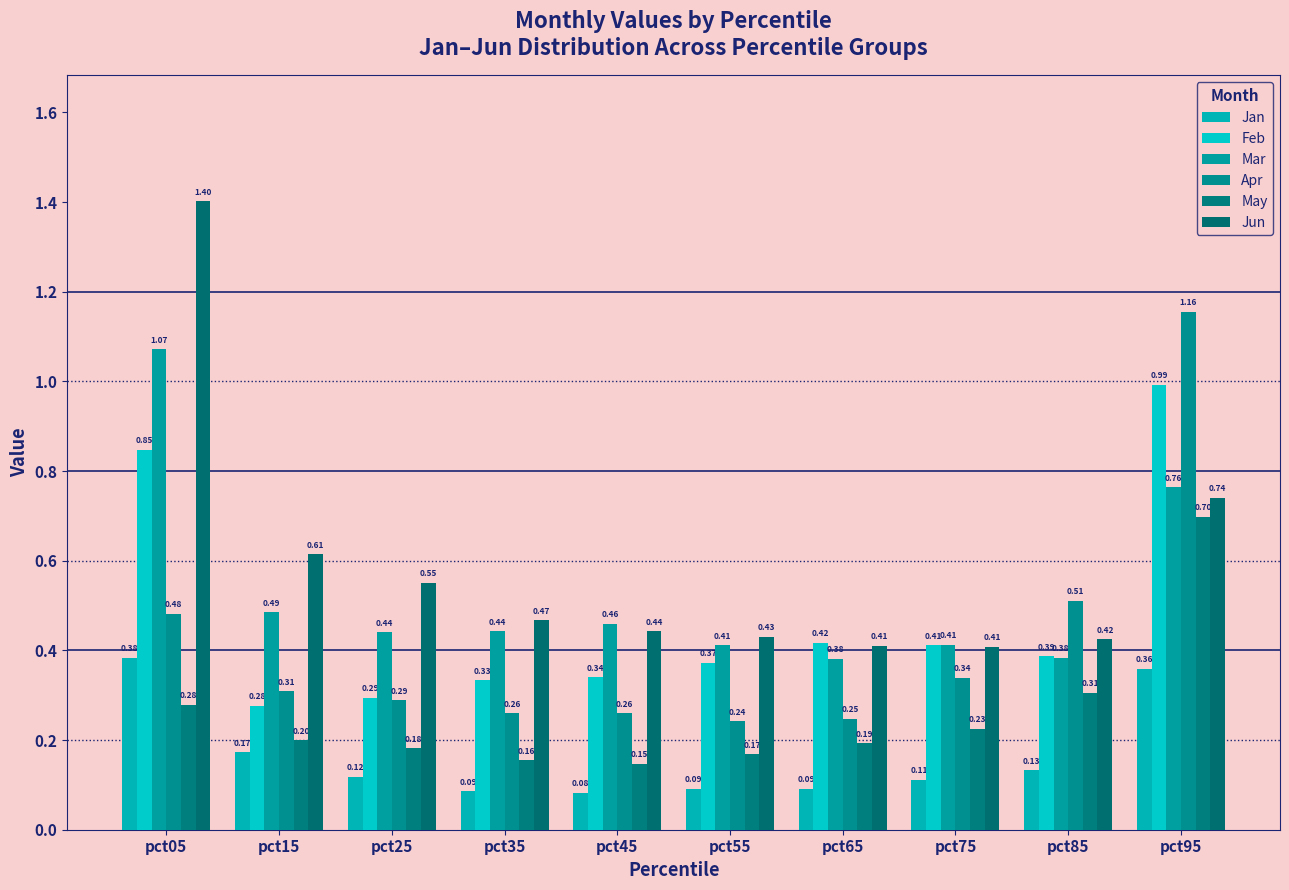

At how many categories does at least one series exceed 0?

10